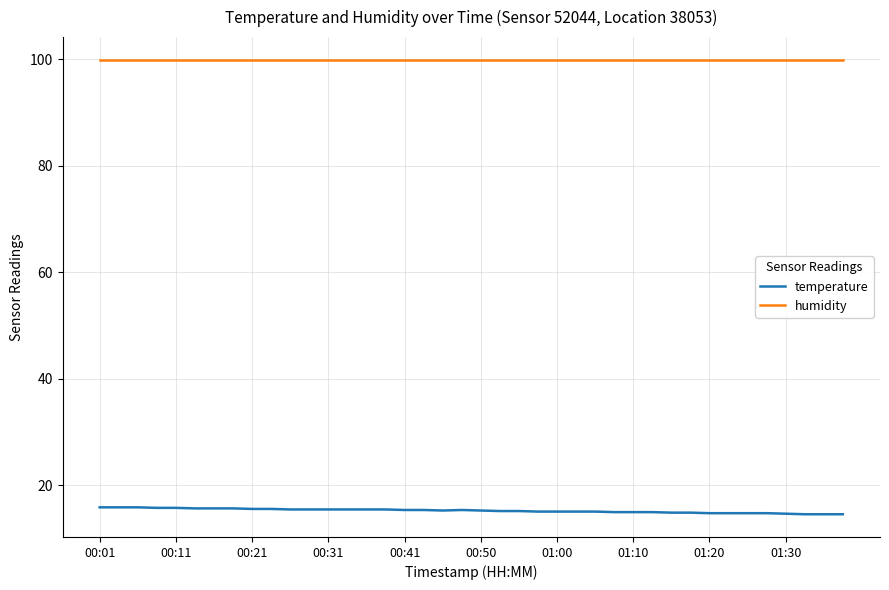

What is the smallest value displayed?

14.6